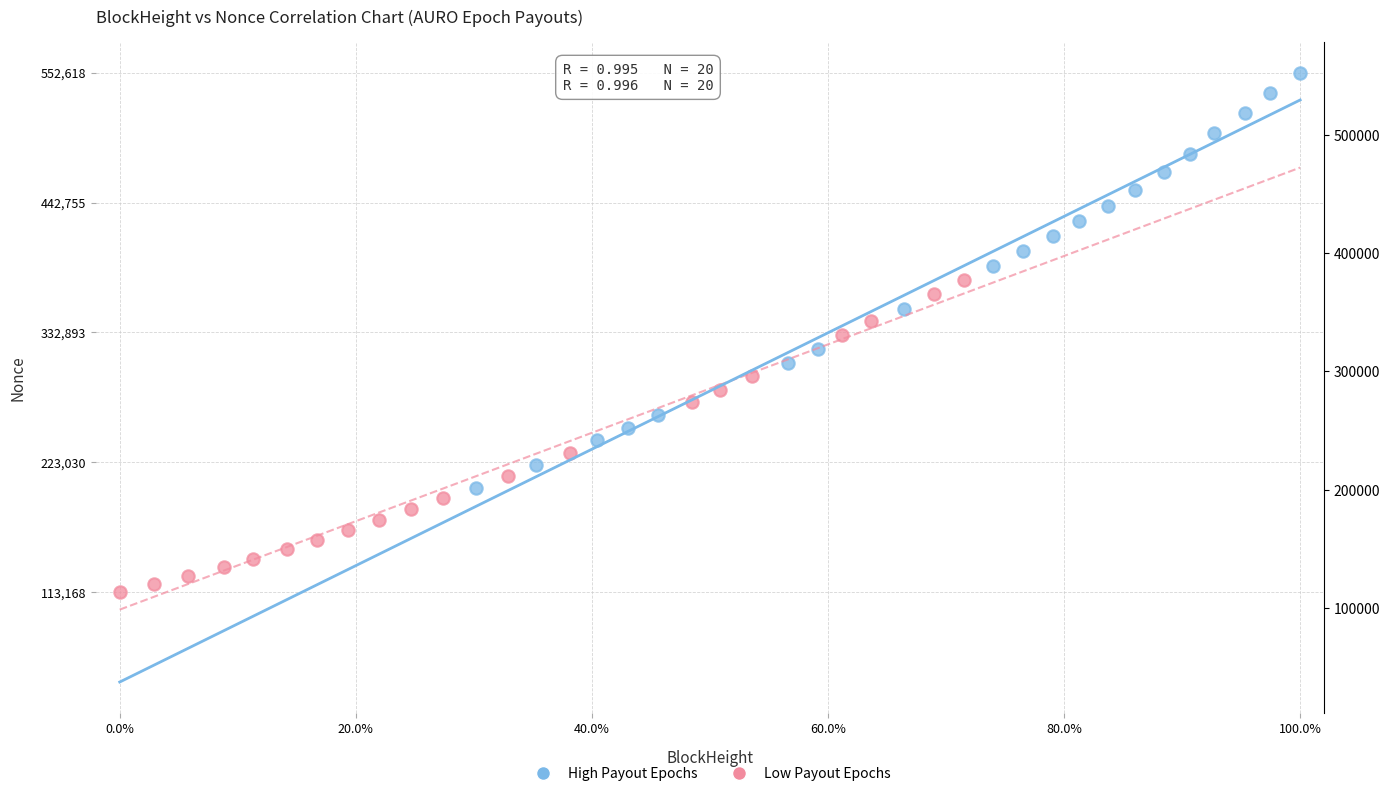

Which series has the largest Y range (max minus min)?

High Payout Epochs